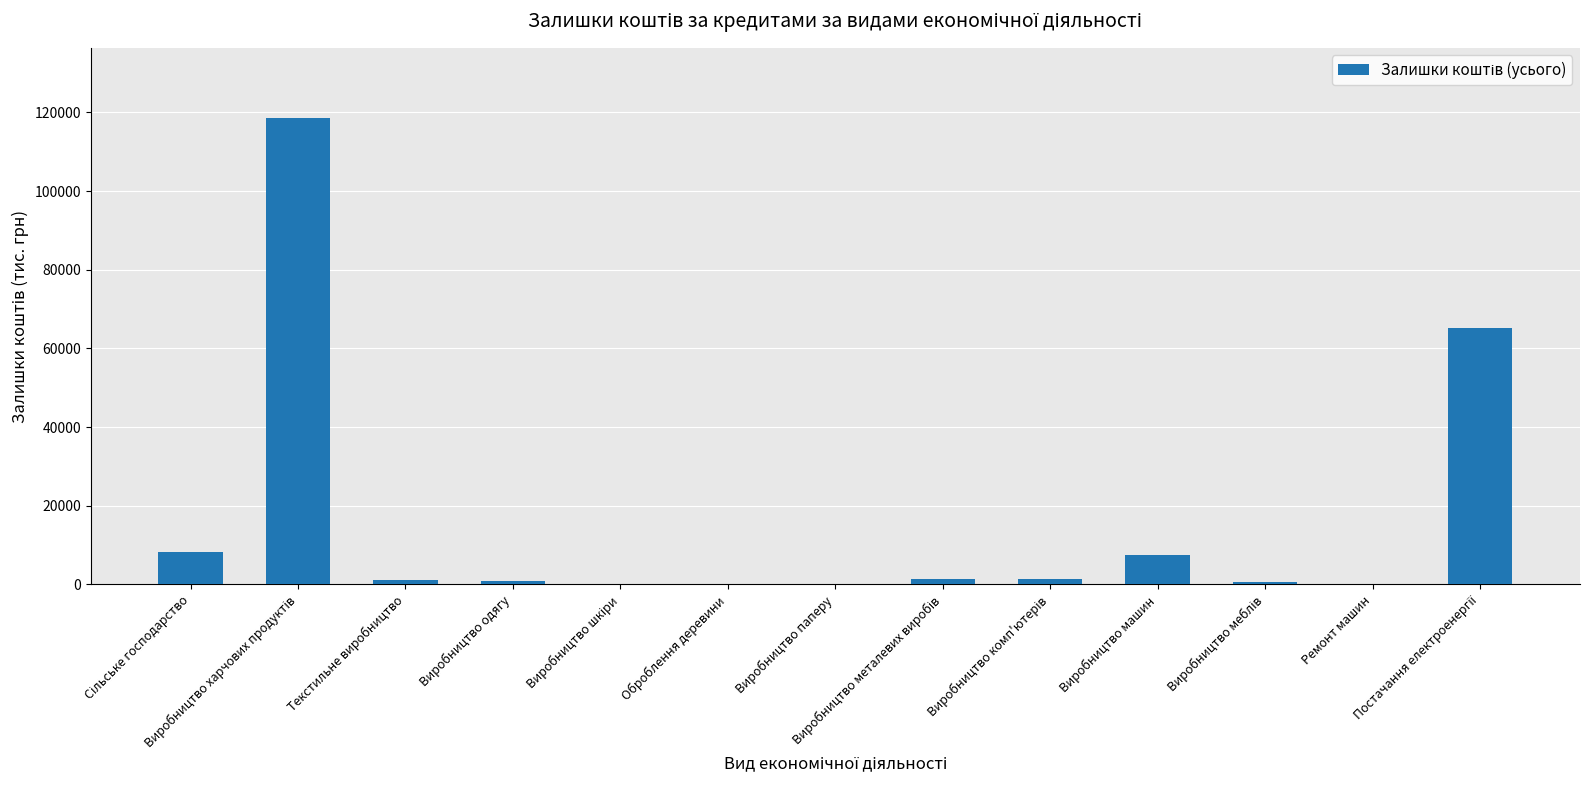

What is the sum of all values?

205006.4